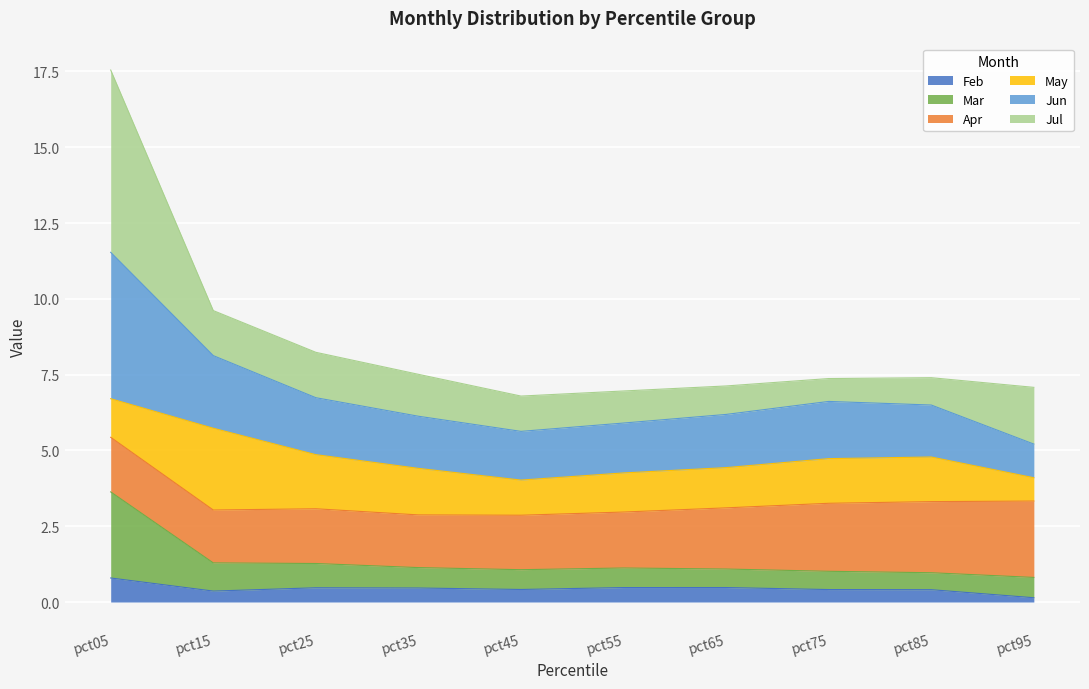

What is the maximum value for Feb?

0.8